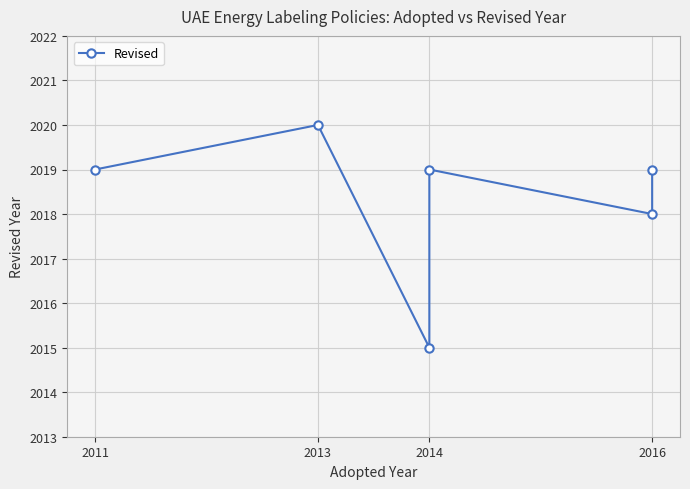

Reading left to right, transcribe all the data shown in this chart.

2019	2020	2015	2019	2018	2019